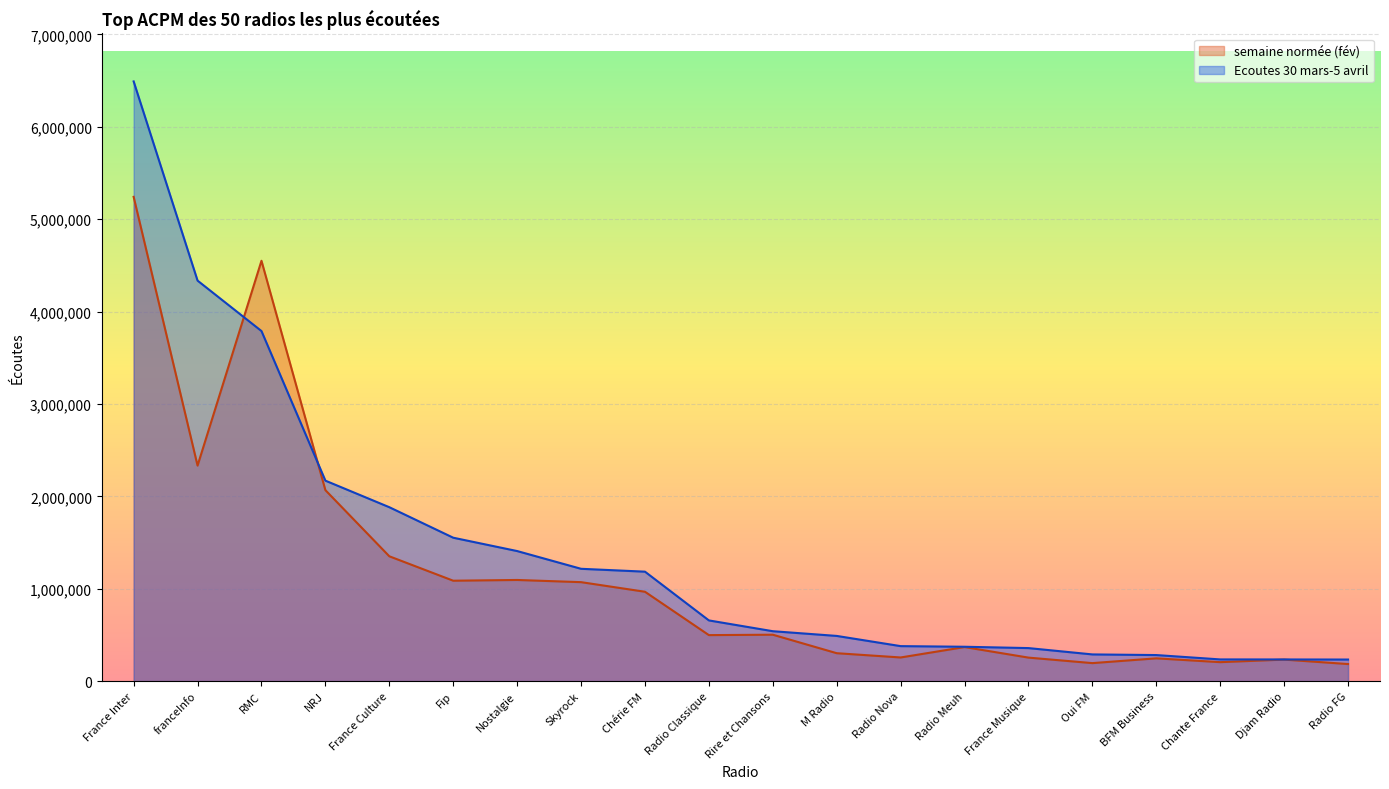

Rank the series by their average value, from highest to lowest.

Ecoutes 30 mars-5 avril, semaine normée (fév)